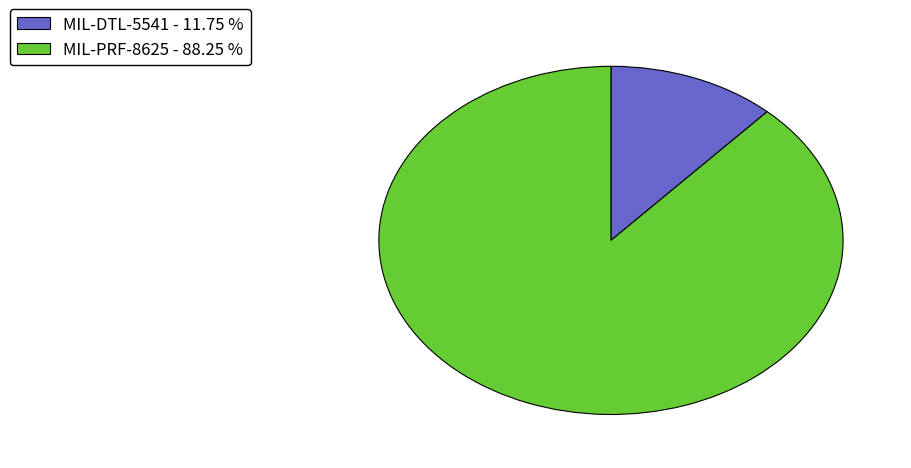

Do MIL-DTL-5541 and MIL-PRF-8625 together represent more than half of the pie?

Yes